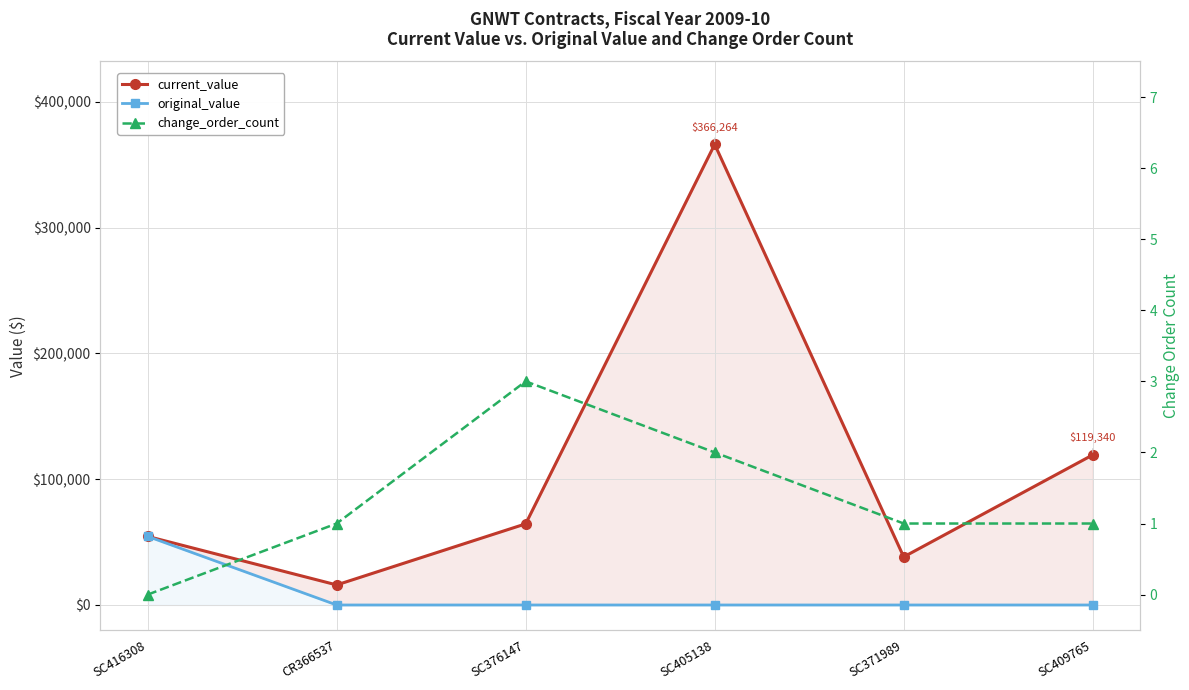

At which category is the sum across all series the highest?

SC405138